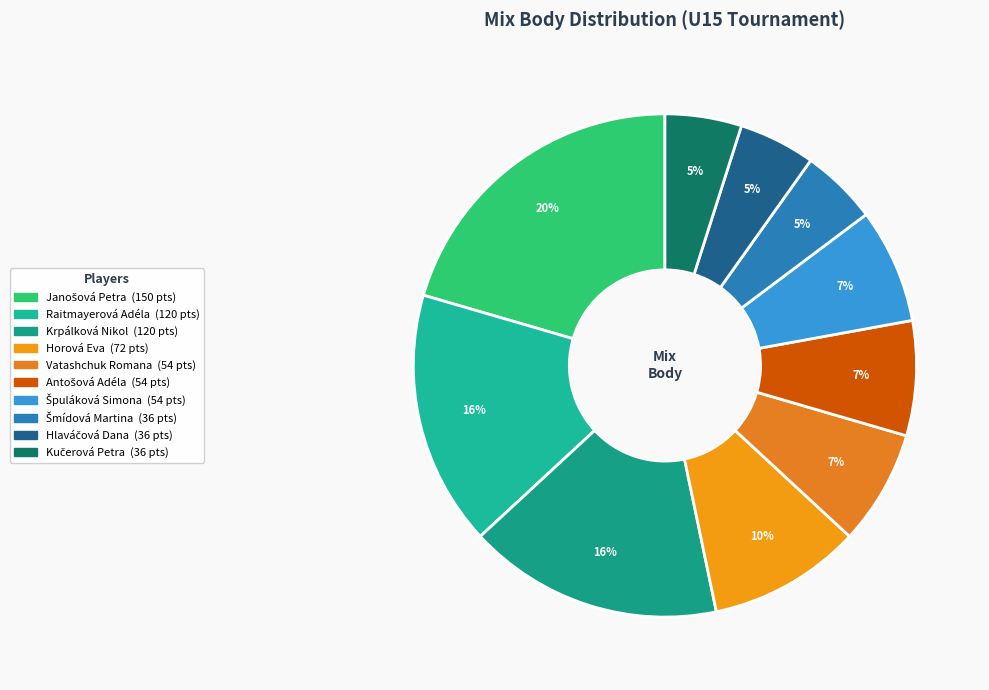

What is the change in value from Antošová Adéla to Kučerová Petra?

-18